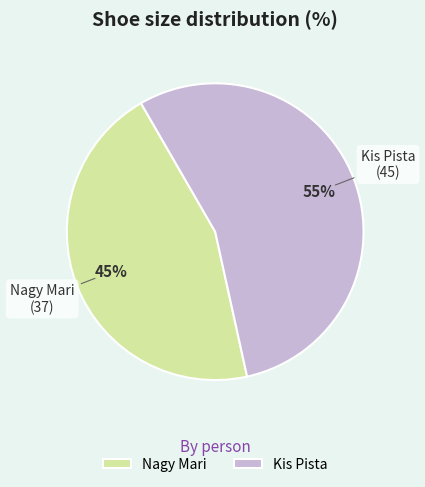

What is the ratio of the value at Nagy Mari to the value at Kis Pista?

0.8